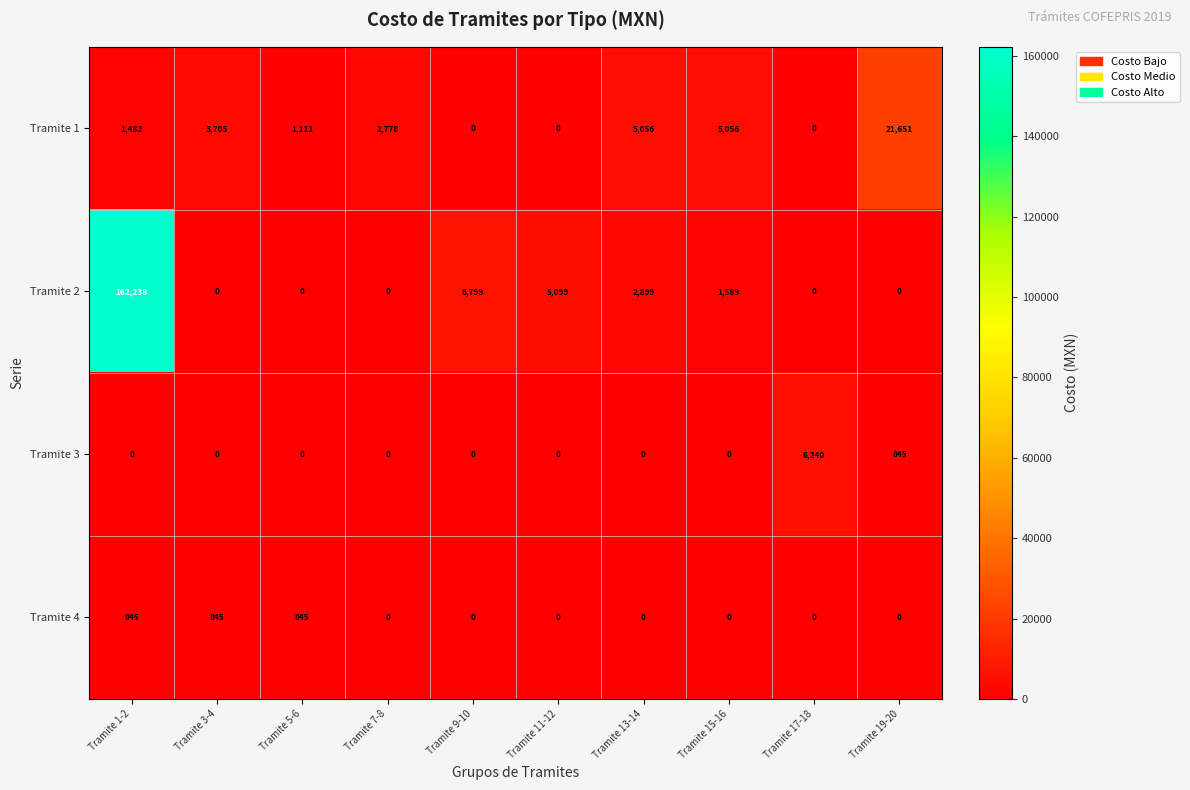

Between Tramite 1-2 and Tramite 7-8, which series saw the biggest shift?

Tramite 2